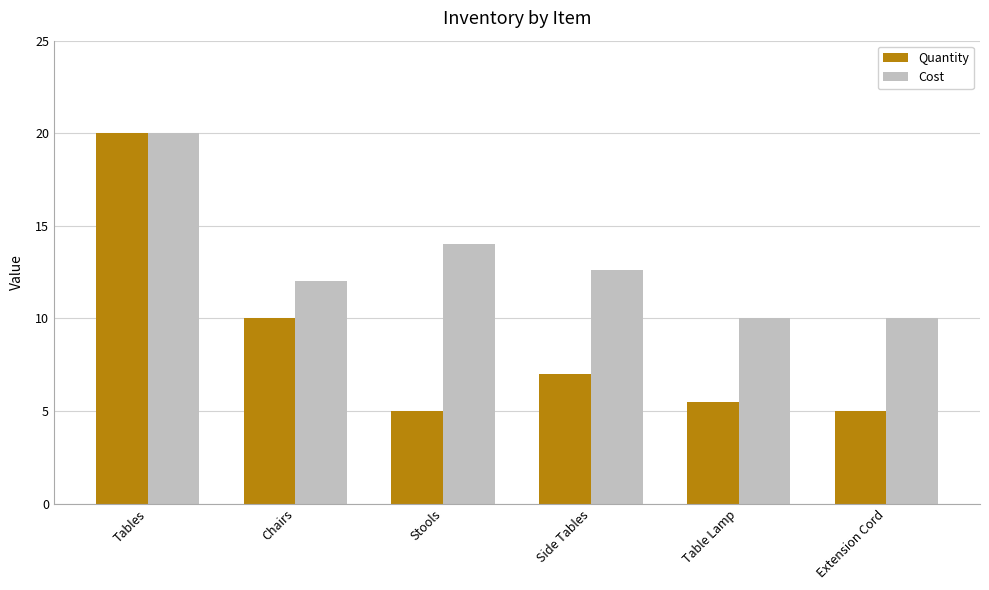

What is the sum of the Quantity values at Table Lamp and Extension Cord?

10.5